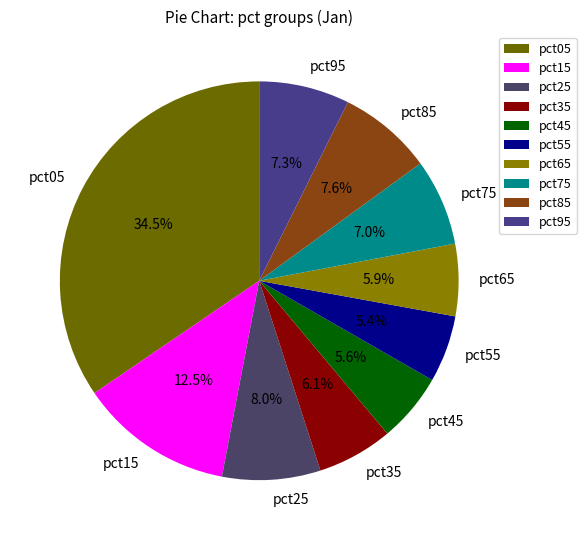

To the nearest percent, what is the difference between the largest and smallest slice percentages?

29%